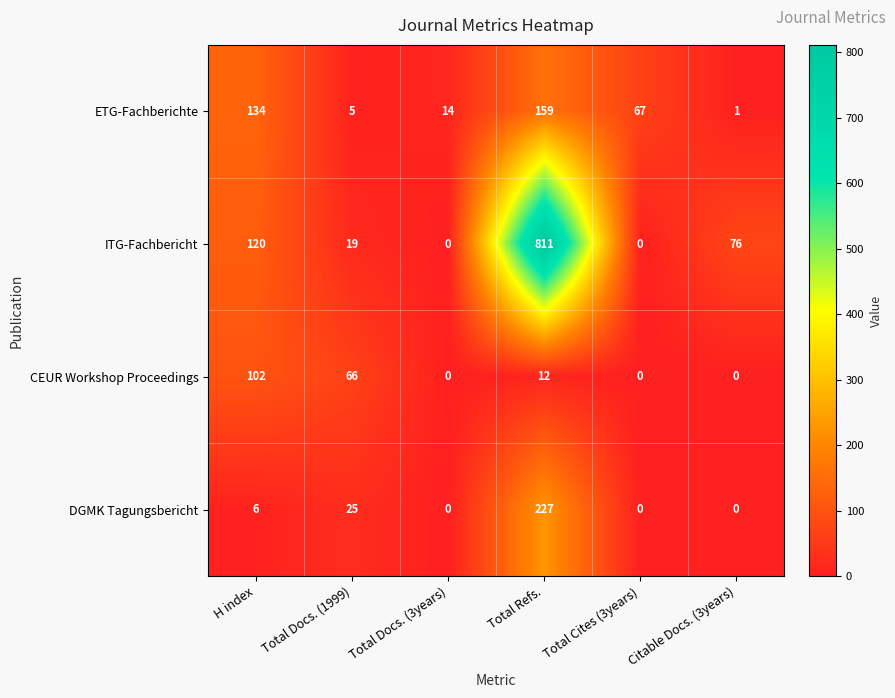

What is the sum of all CEUR Workshop Proceedings values?

180